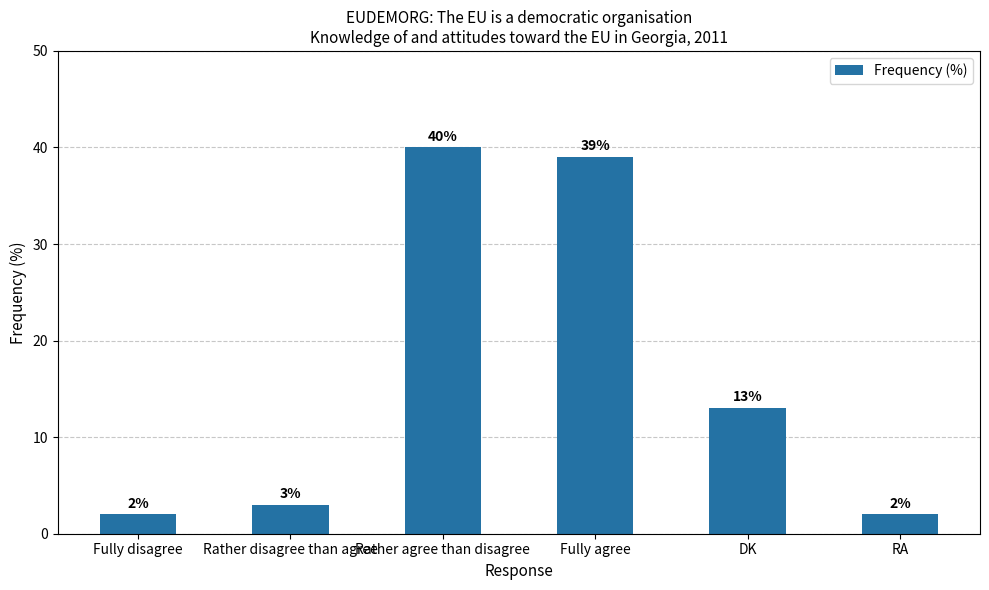

Reading left to right, what are all the values shown in this chart?

Fully disagree=2	Rather disagree than agree=3	Rather agree than disagree=40	Fully agree=39	DK=13	RA=2